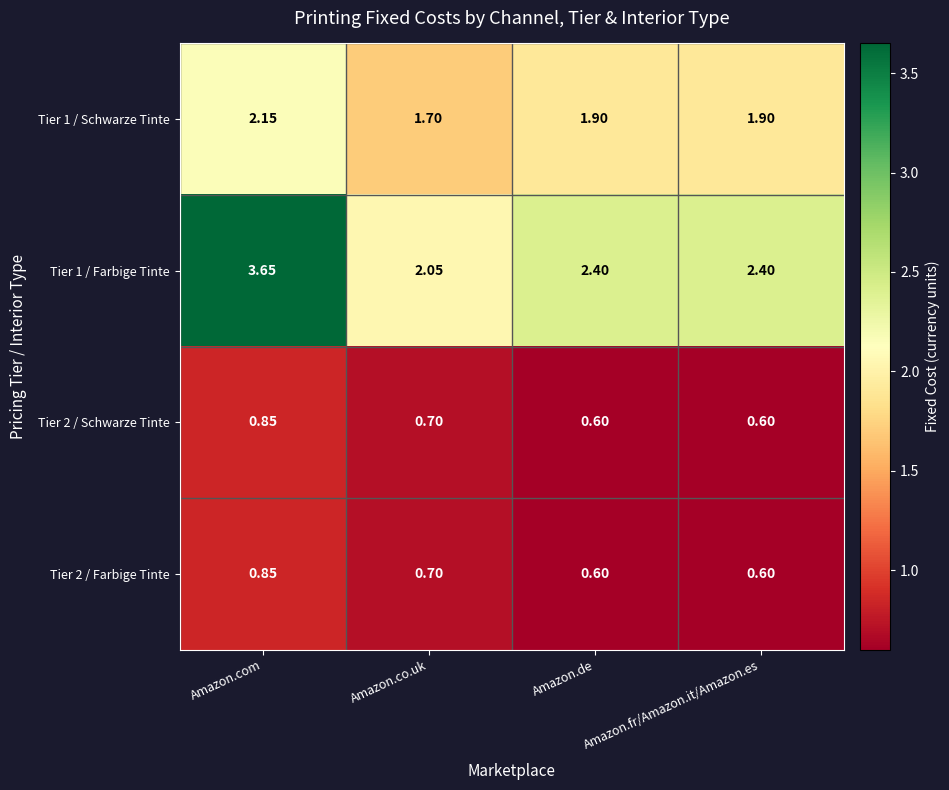

Is the value of Tier 1 / Farbige Tinte at Amazon.com greater than the value of Tier 2 / Farbige Tinte at Amazon.fr/Amazon.it/Amazon.es?

Yes